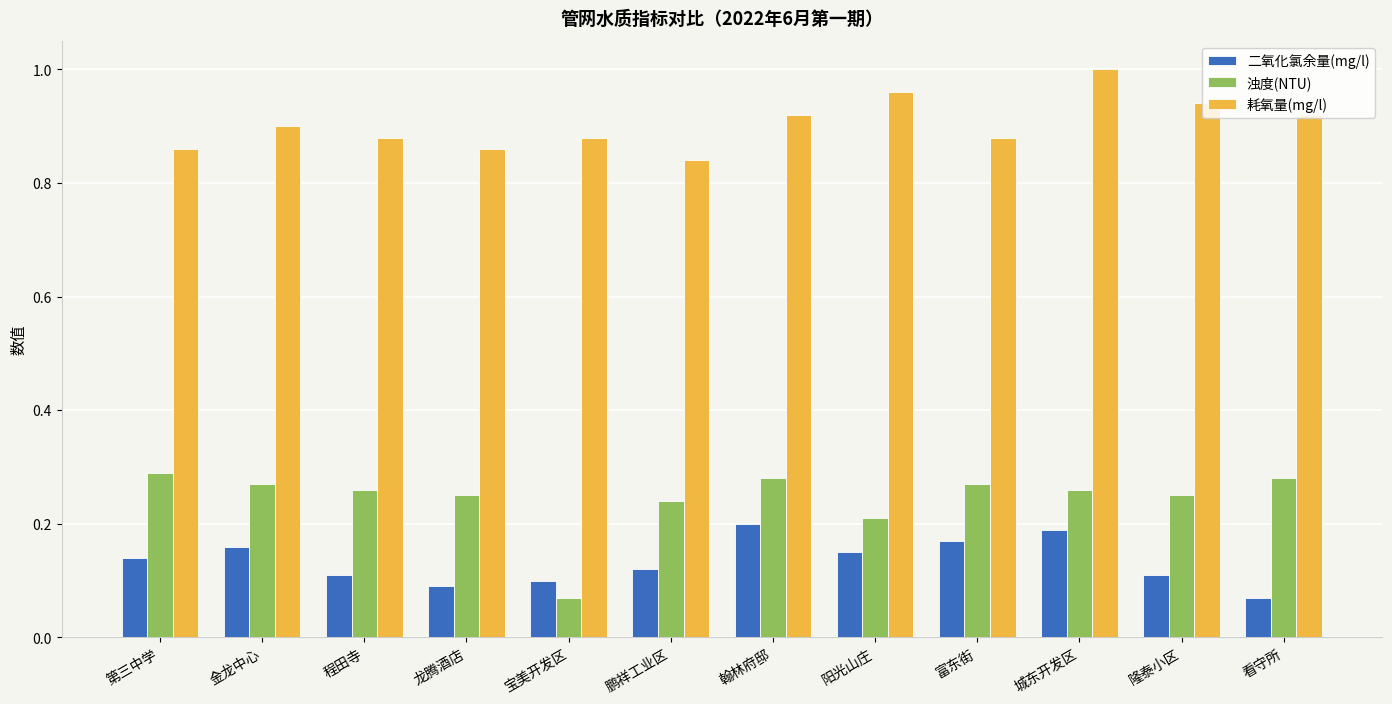

Which series has the widest spread of values?

浊度(NTU)